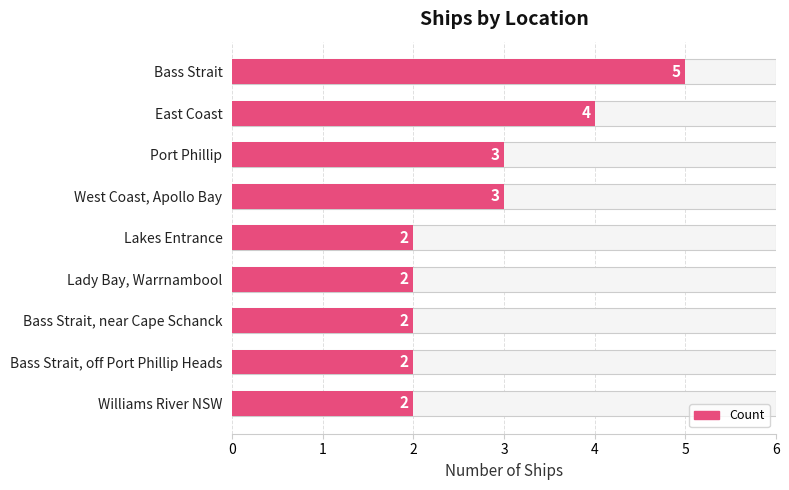

True or false: the data shows 1 at West Coast, Apollo Bay.

False